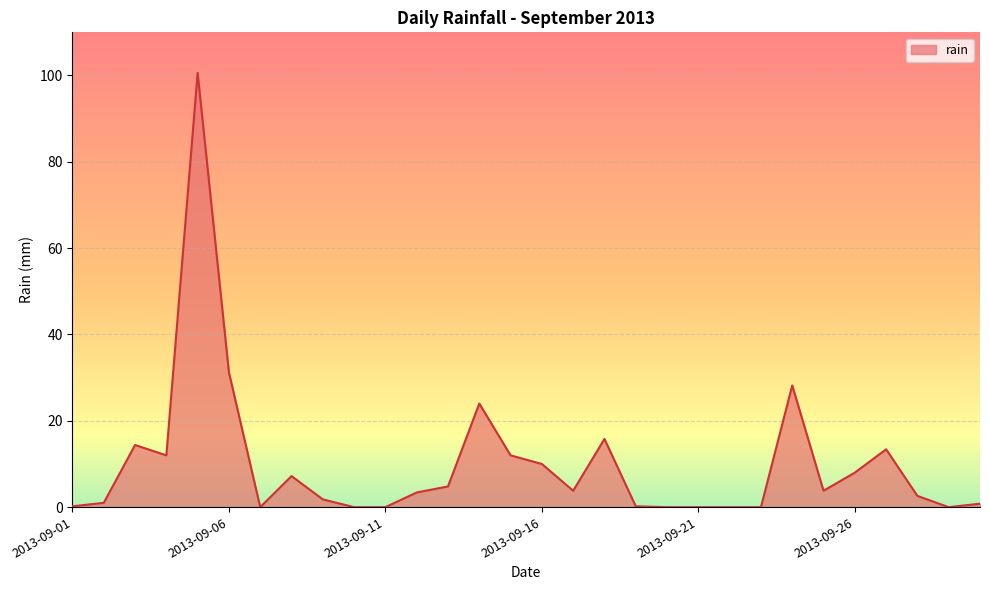

What is the difference between the maximum and minimum values?

100.6